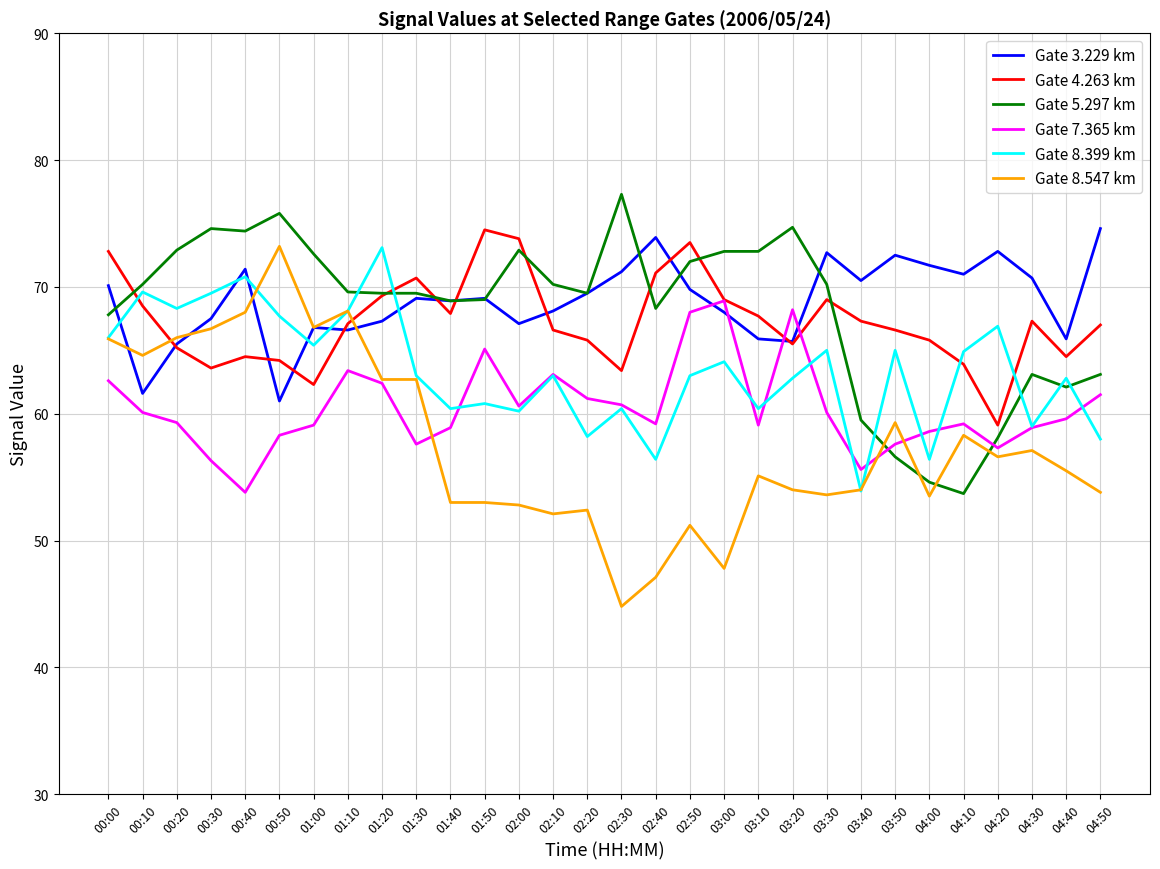

What is the spread (max minus min) of values at 04:50?

20.8